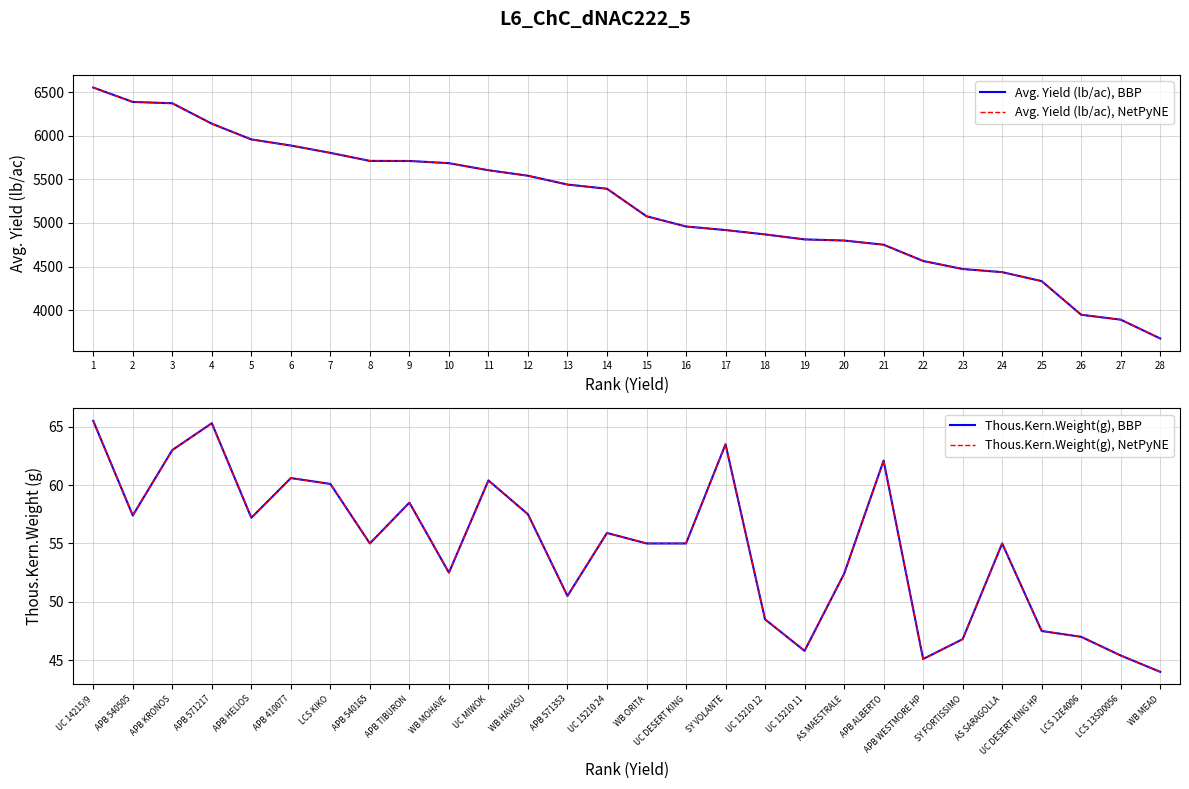

At which category is the sum across all series the highest?

1